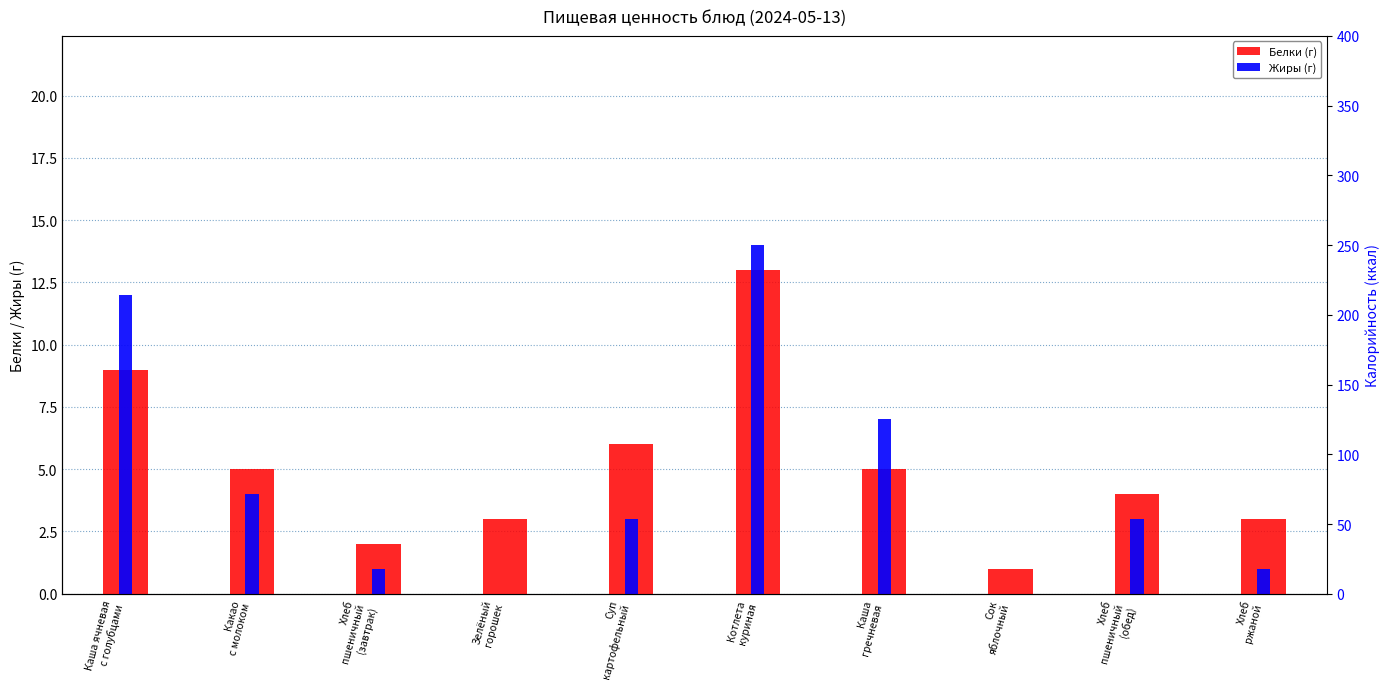

At Сок
яблочный, list the series in order from smallest to largest.

Жиры, Белки